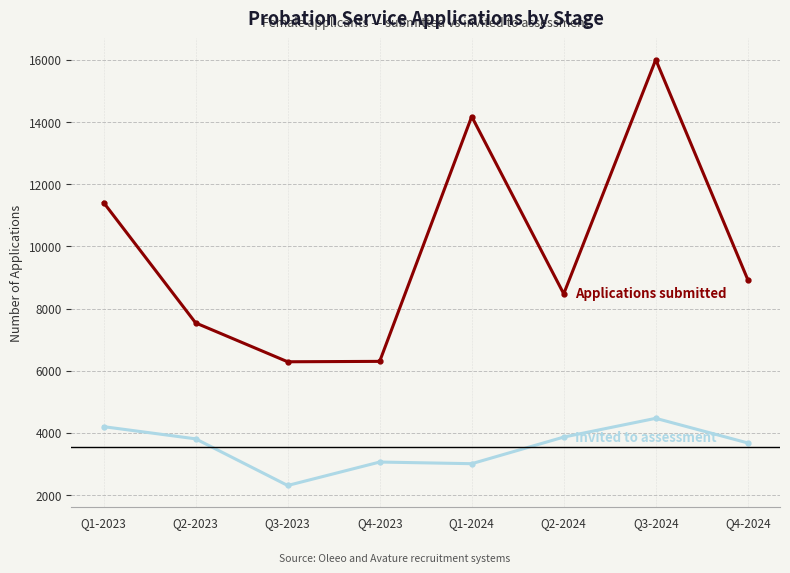

What is the smallest value displayed?

2311